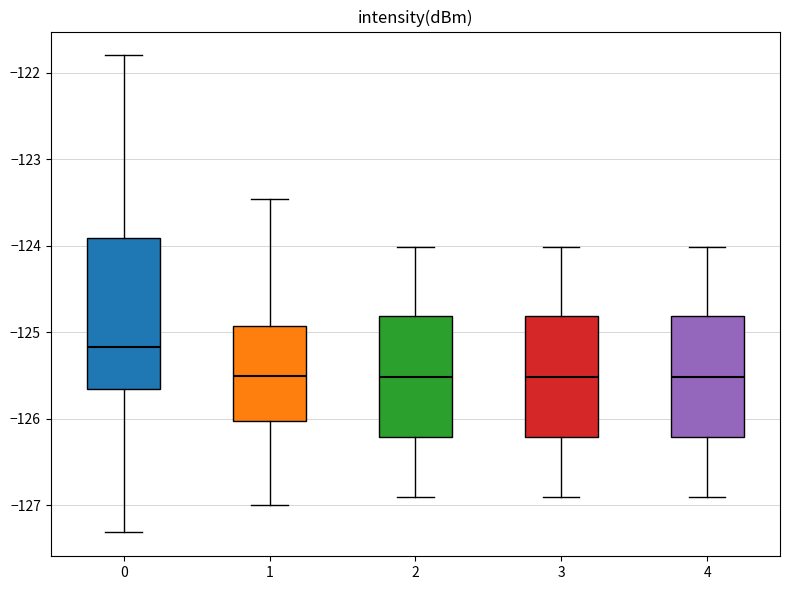

Comparing the boxes themselves (not the whiskers), which one is the tallest?

0